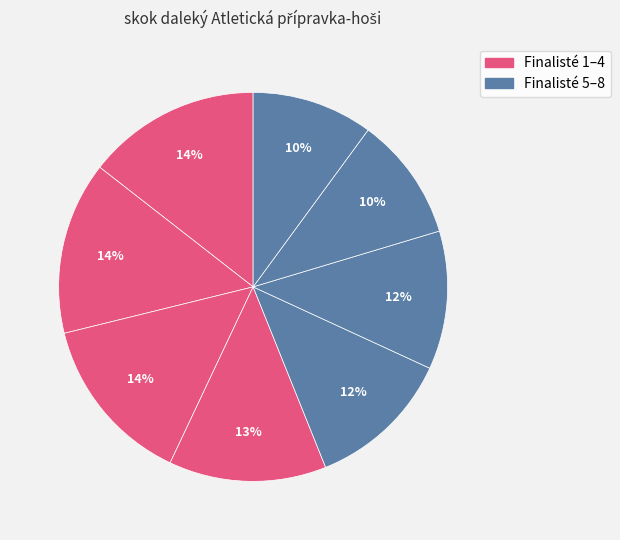

Count the number of slices in the pie.

8